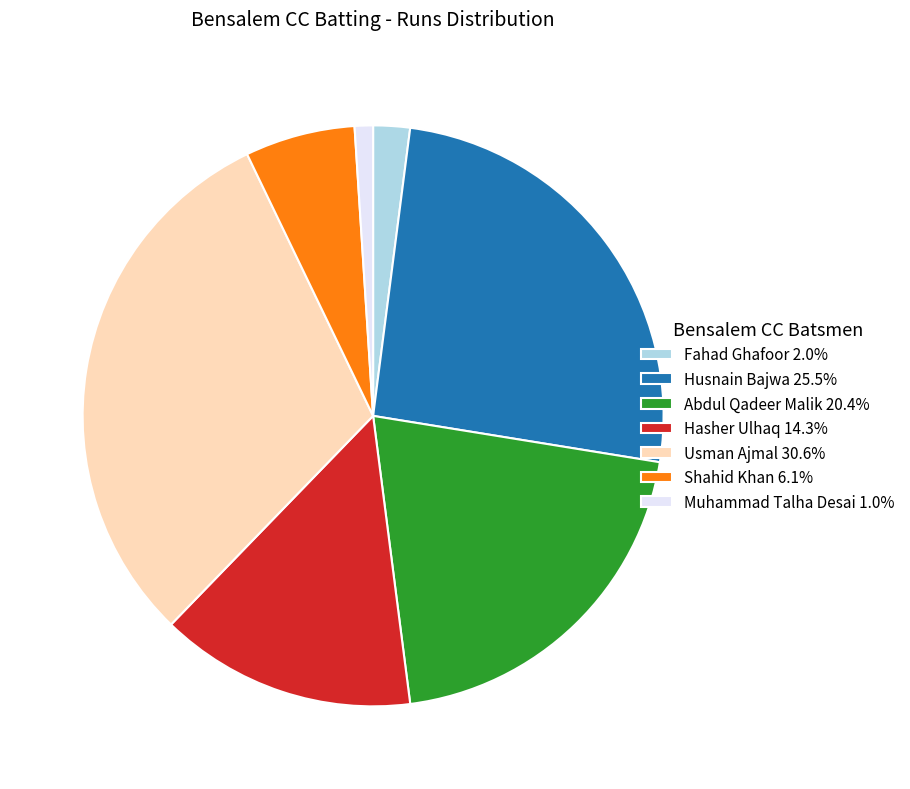

Does any single category account for the majority?

No